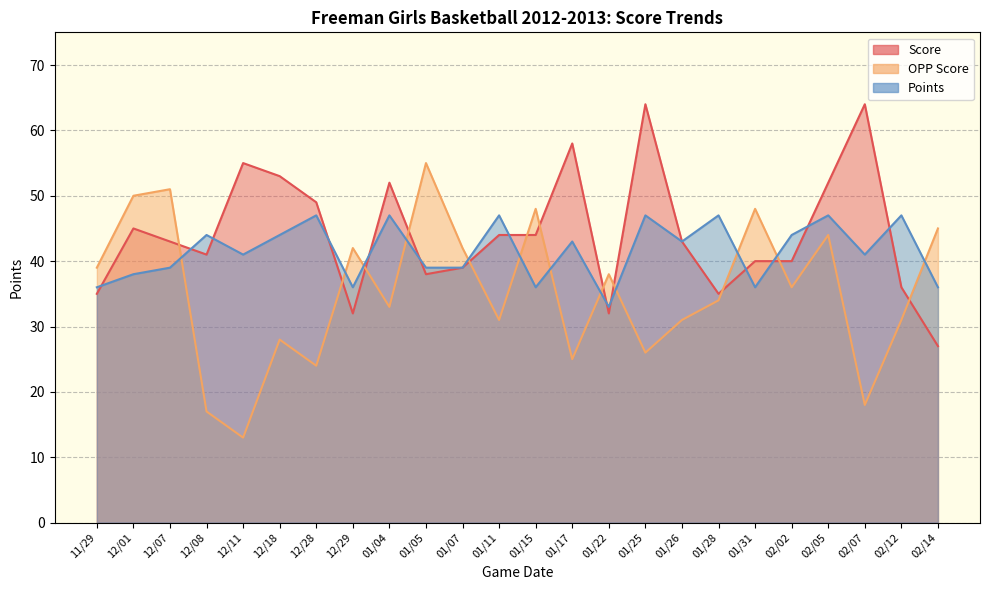

At which category does Score reach its first local valley?

12/08